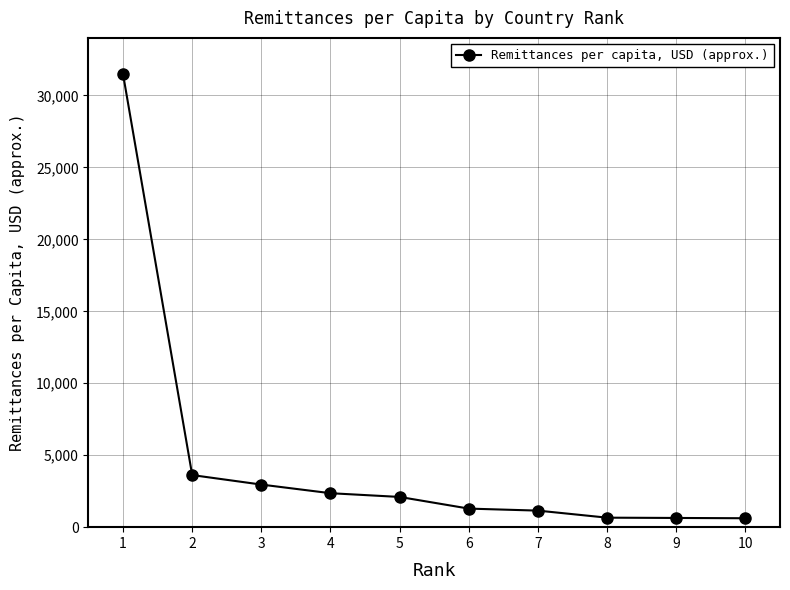

What is the sum of the values at 4 and 1?

33840